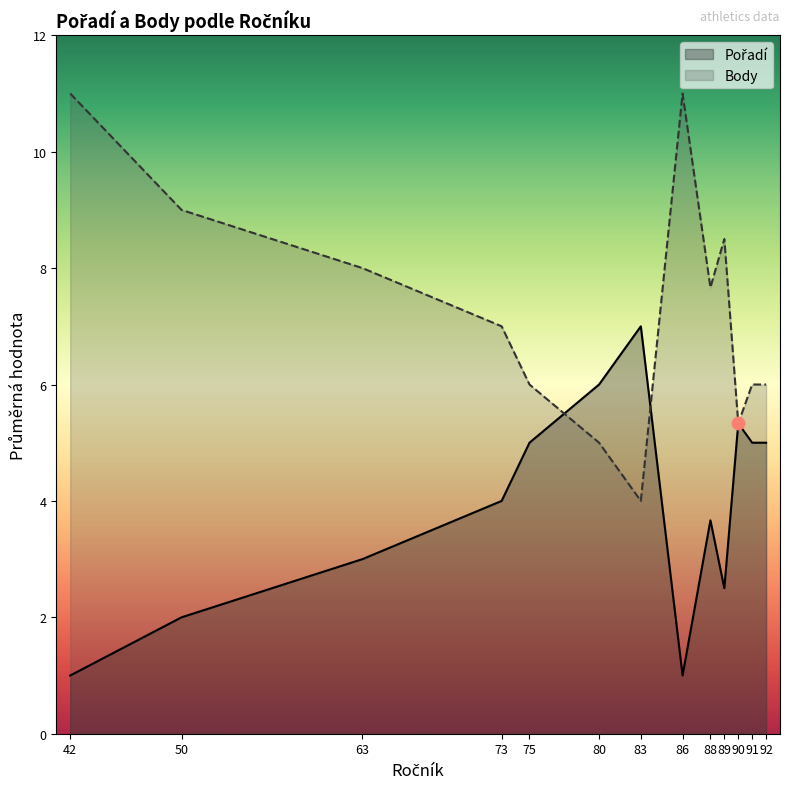

What are all the series names shown in the legend?

Pořadí, Body